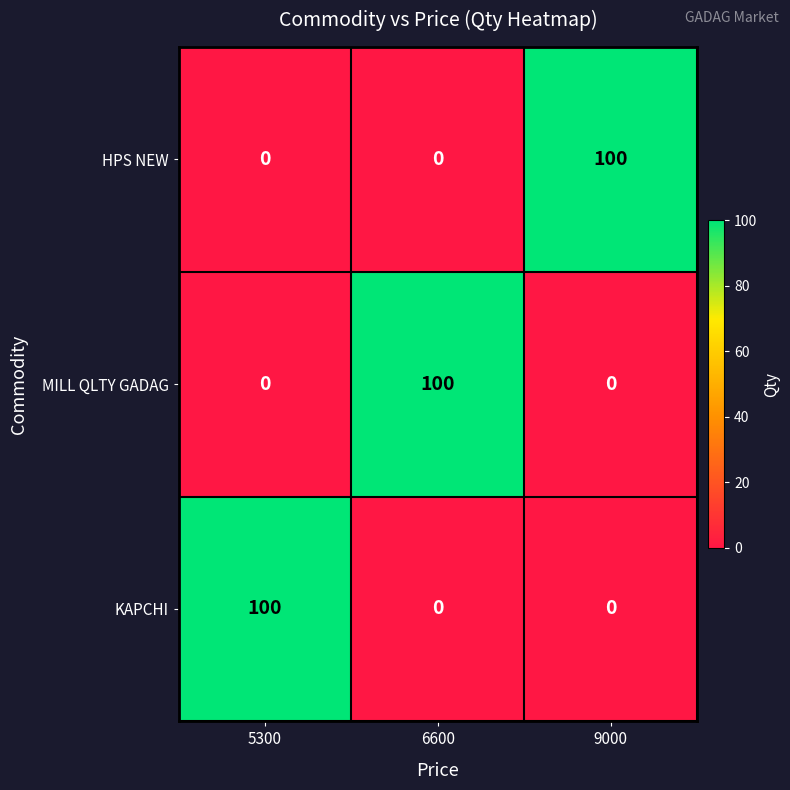

How many KAPCHI values are between 0 and 100?

3